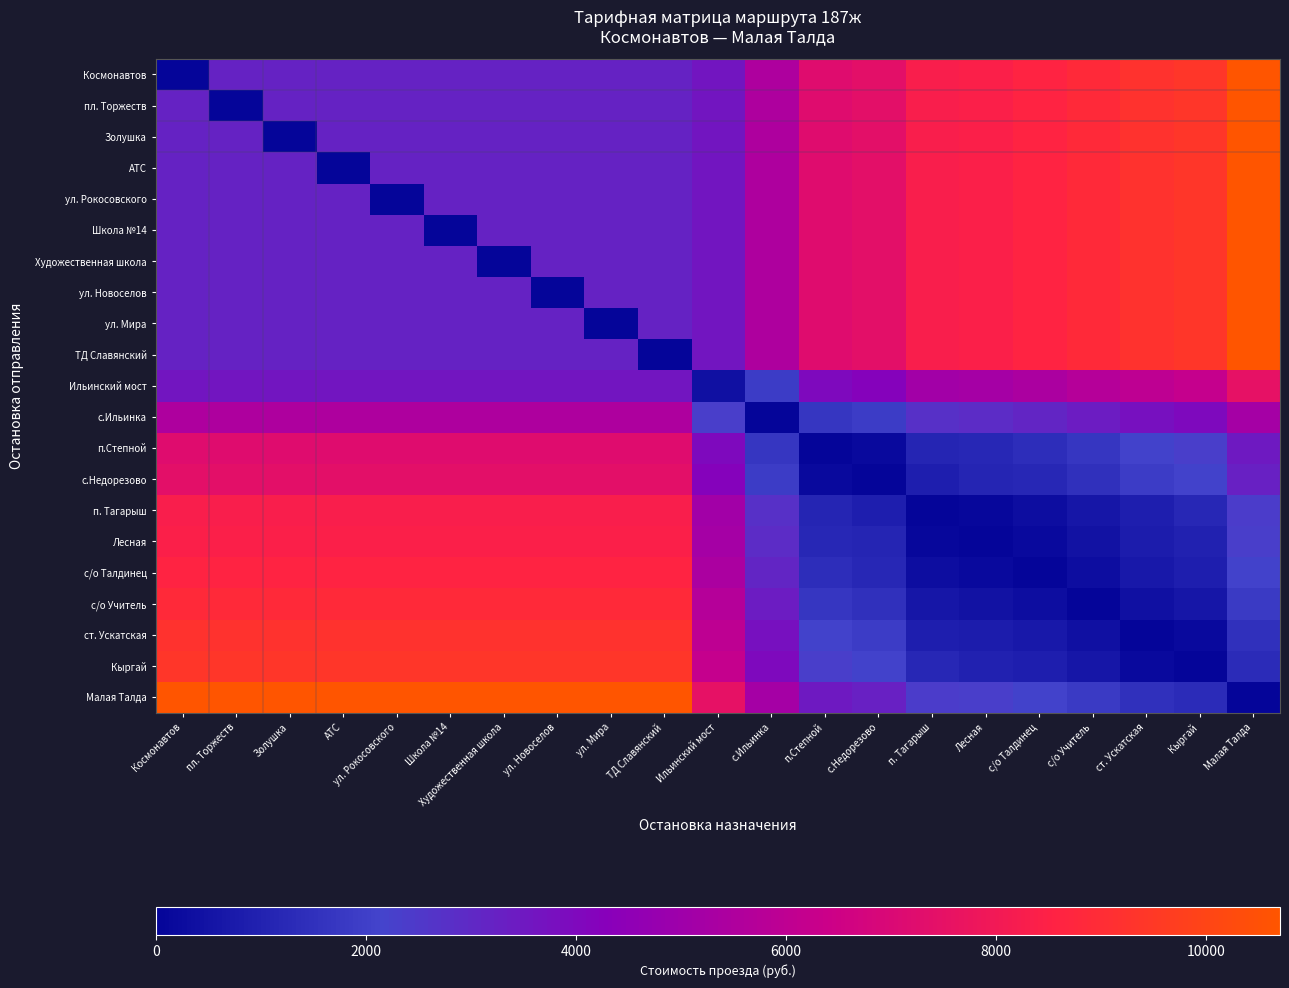

At Космонавтов, list the series in order from smallest to largest.

Космонавтов, пл. Торжеств, Золушка, АТС, ул. Рокосовского, Школа №14, Художественная школа, ул. Новоселов, ул. Мира, ТД Славянский, Ильинский мост, с.Ильинка, п.Степной, с.Недорезово, п. Тагарыш, Лесная, с/о Талдинец, с/о Учитель, ст. Ускатская, Кыргай, Малая Талда